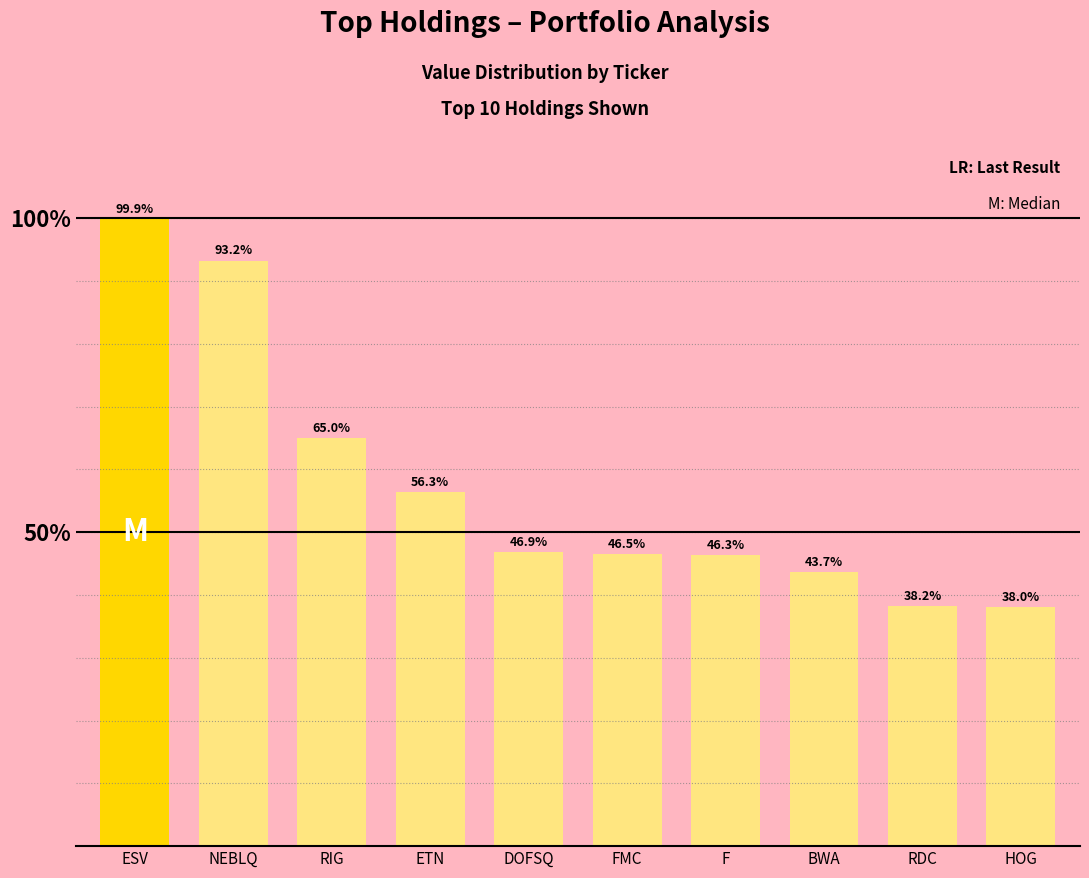

True or false: the data shows 38.0 at HOG.

True